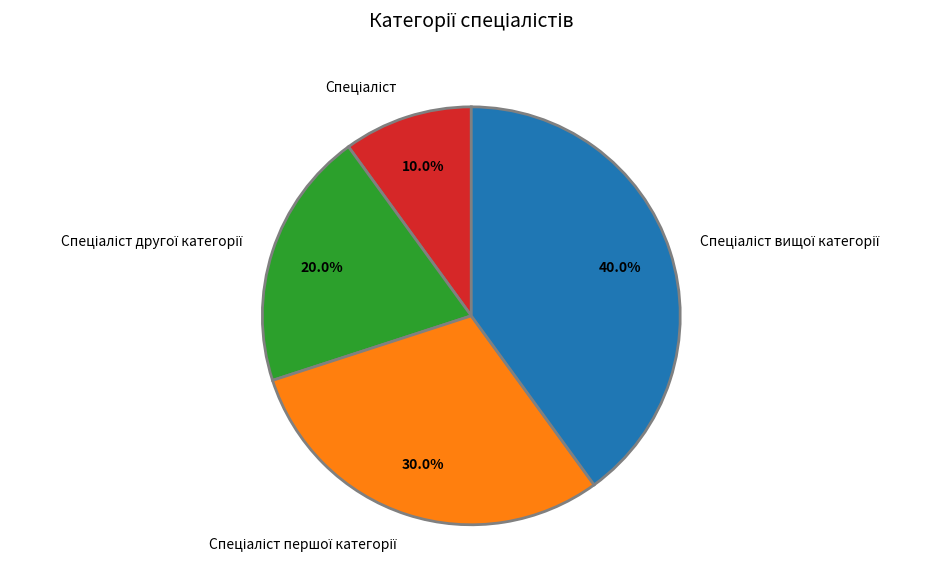

Does any single category account for the majority?

No